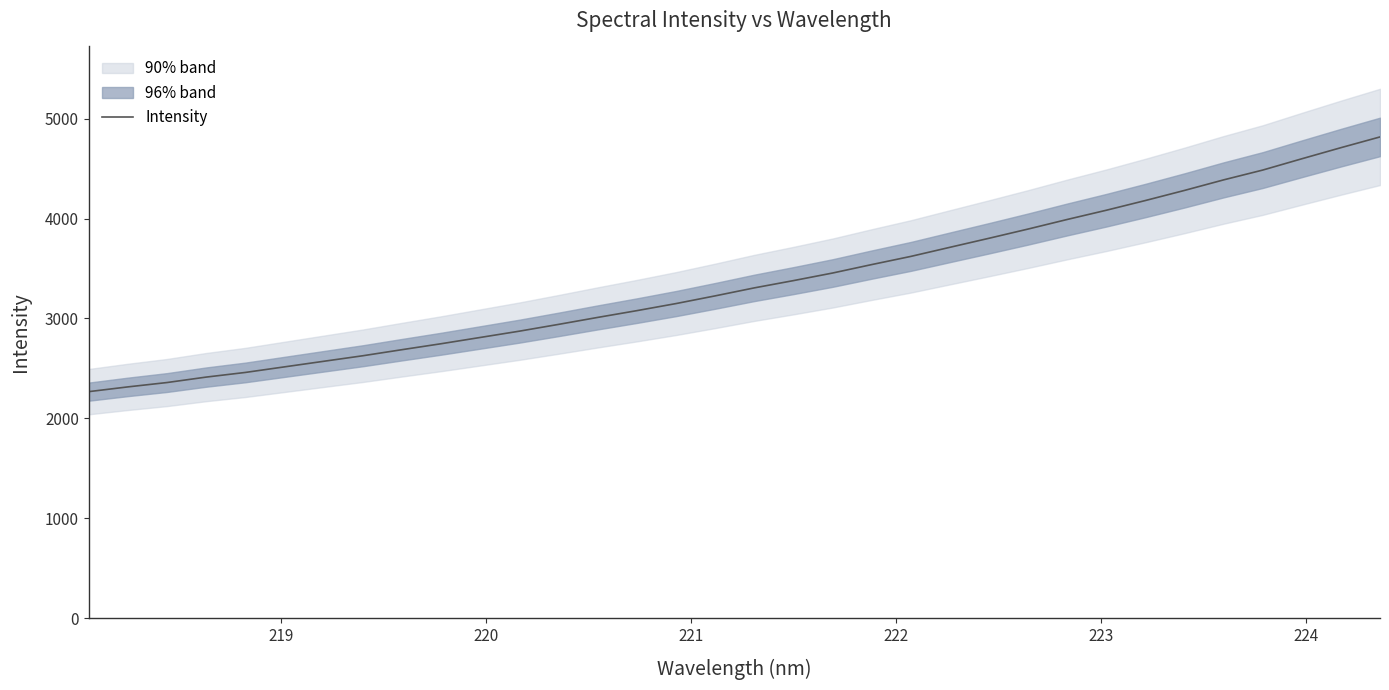

What is the greatest value displayed?

4816.4